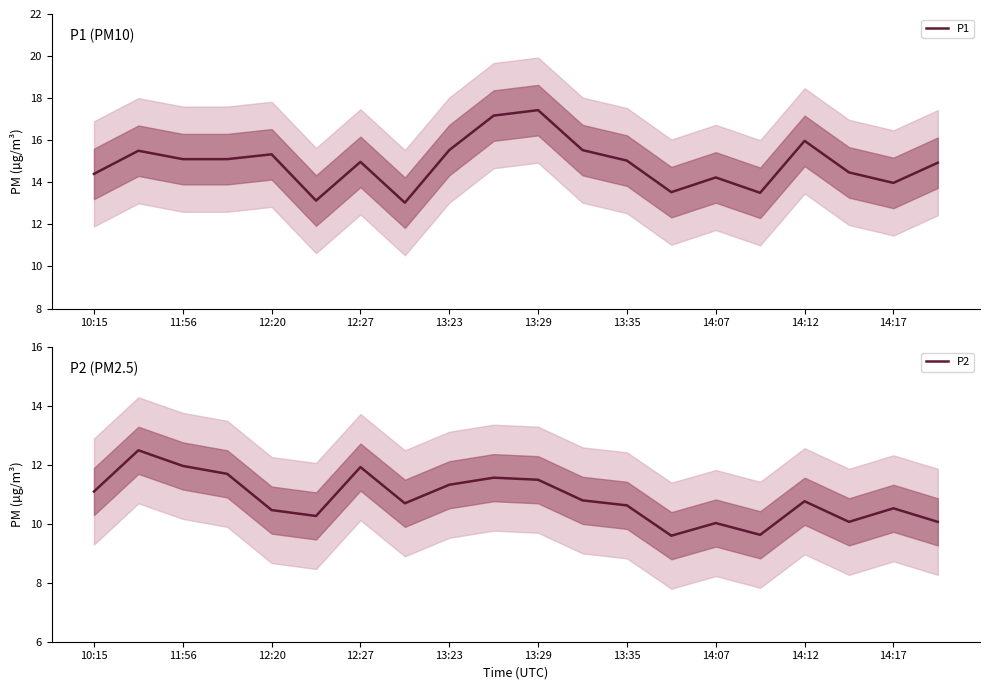

Is it true that P2 equals 16.2 at 14:12?

False